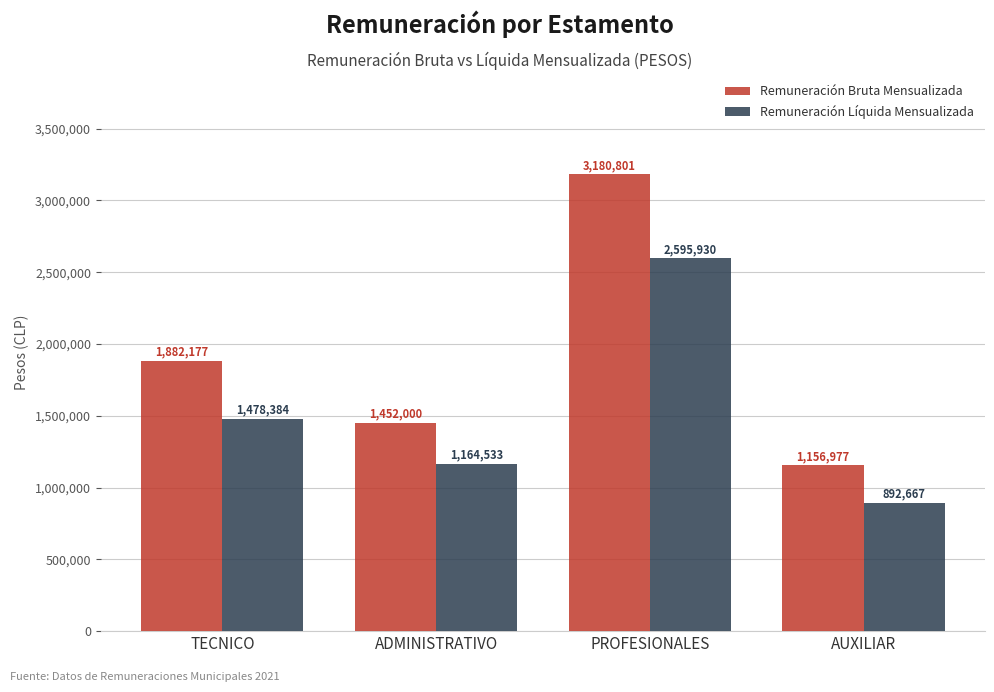

Reading left to right, extract all data points from this chart.

Remuneración Bruta Mensualizada: 1882177	1452000	3180801	1156977
Remuneración Líquida Mensualizada: 1478384	1164533	2595930	892667